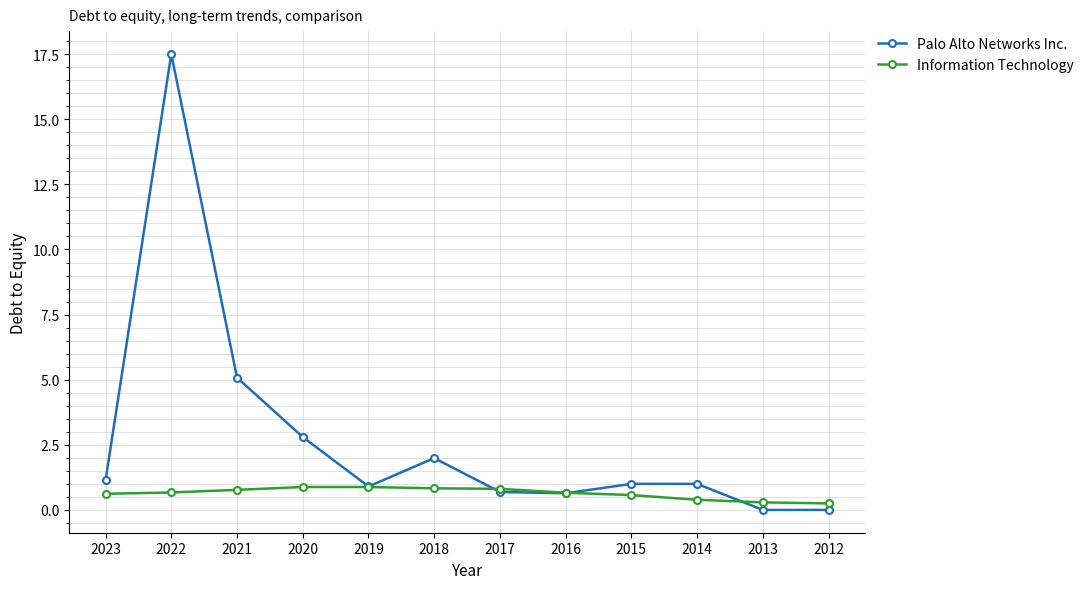

What is the sum of all Palo Alto Networks Inc. values?

32.8